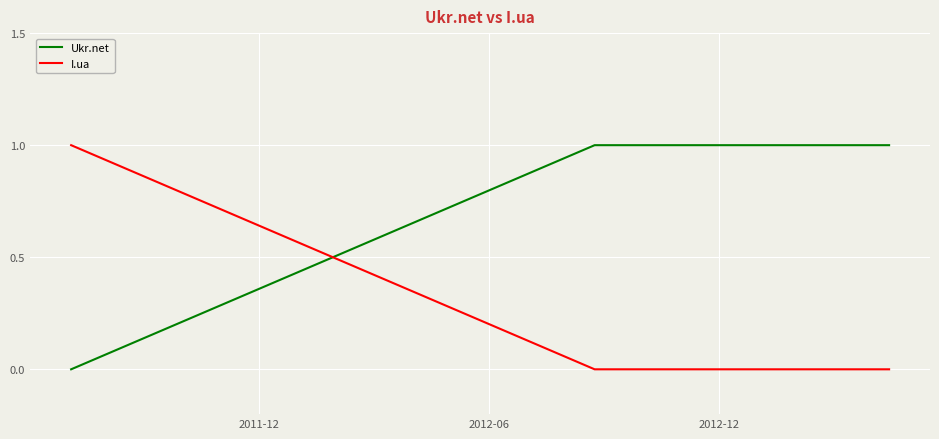

Which series has the largest total across all categories?

Ukr.net